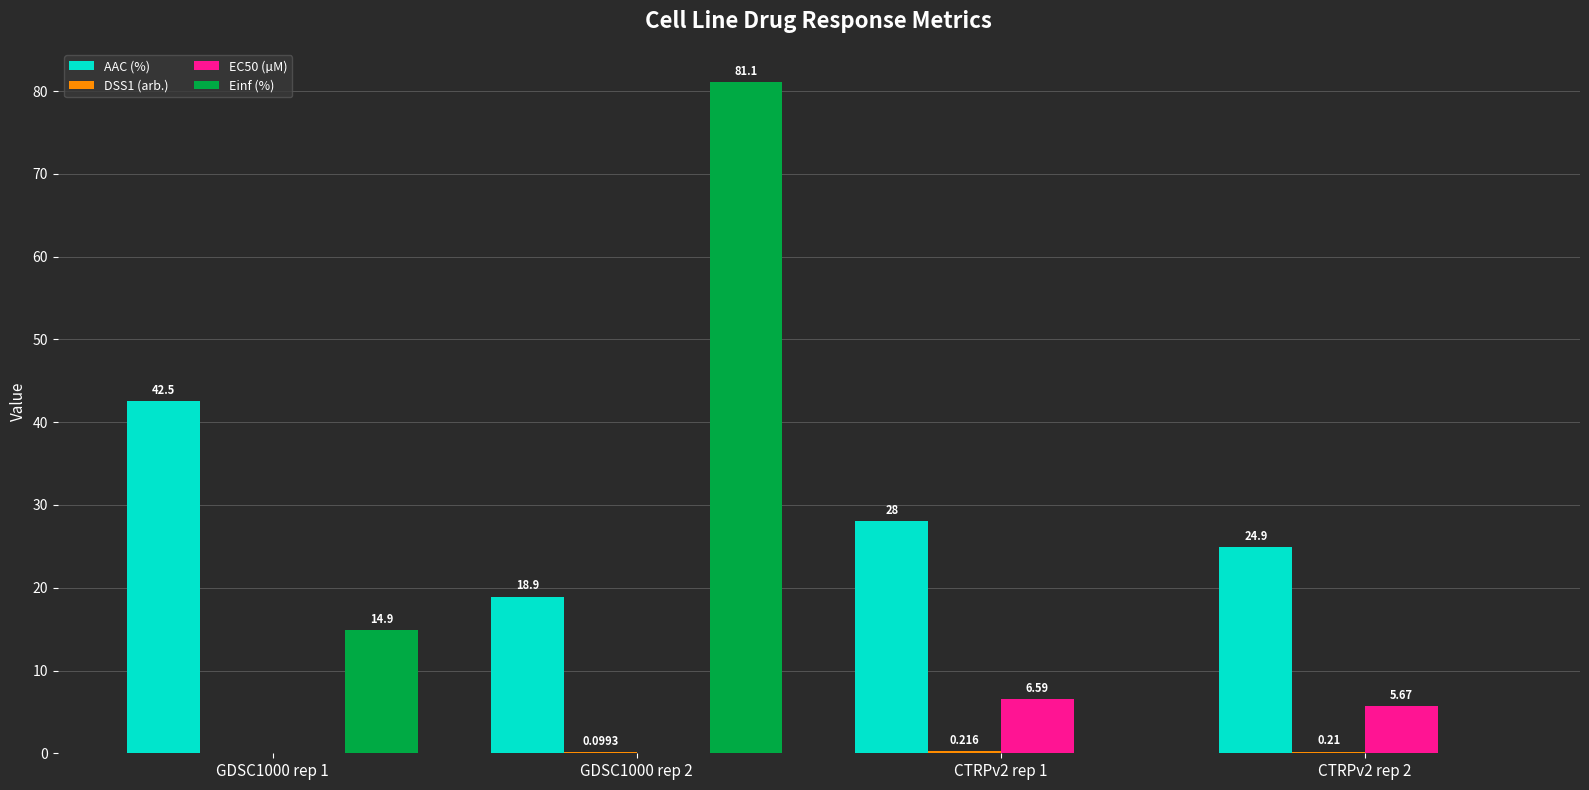

Are the bars grouped side by side (vs. stacked)?

Yes